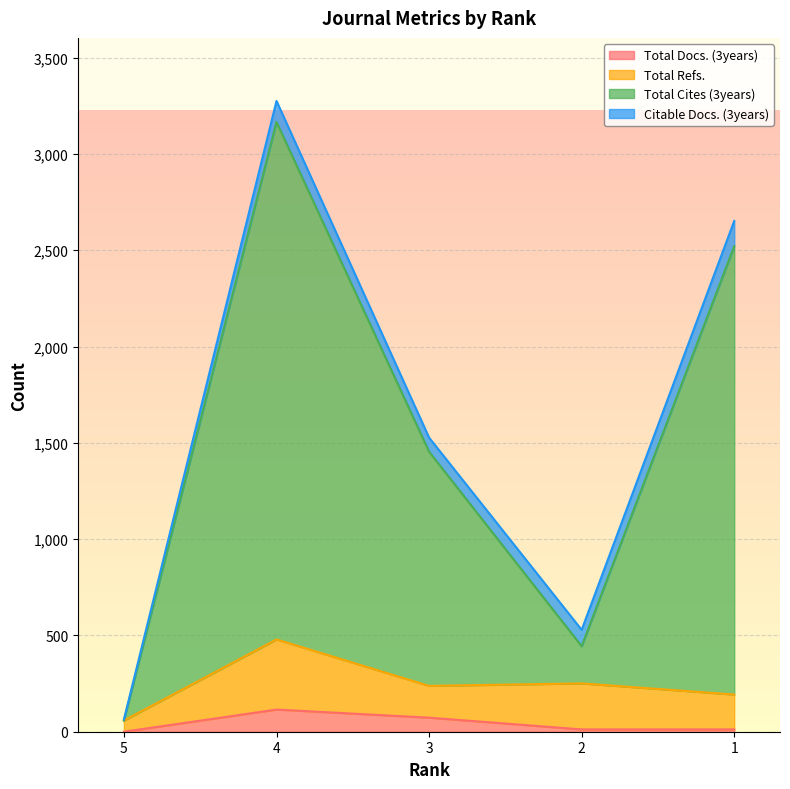

The Total Docs. (3years) series shows 73 at 3. True or false?

True